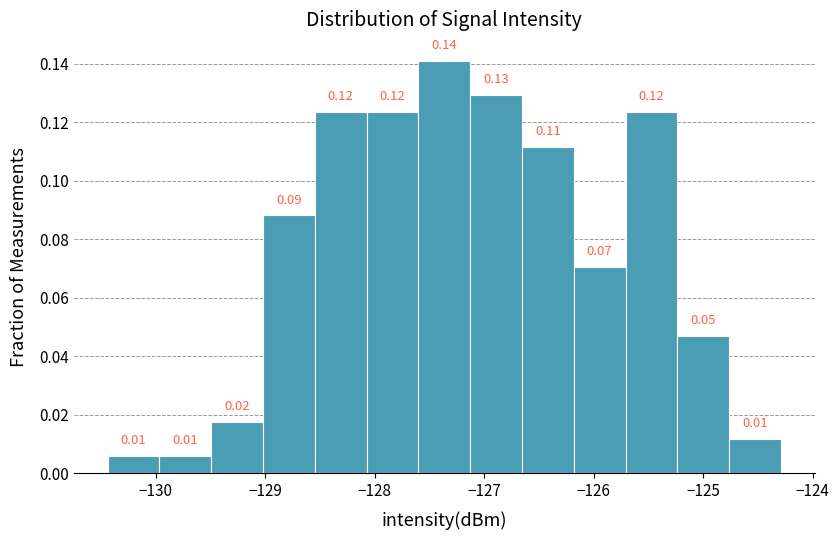

Which range on the x-axis has the tallest bar?

-127.6 to -127.1